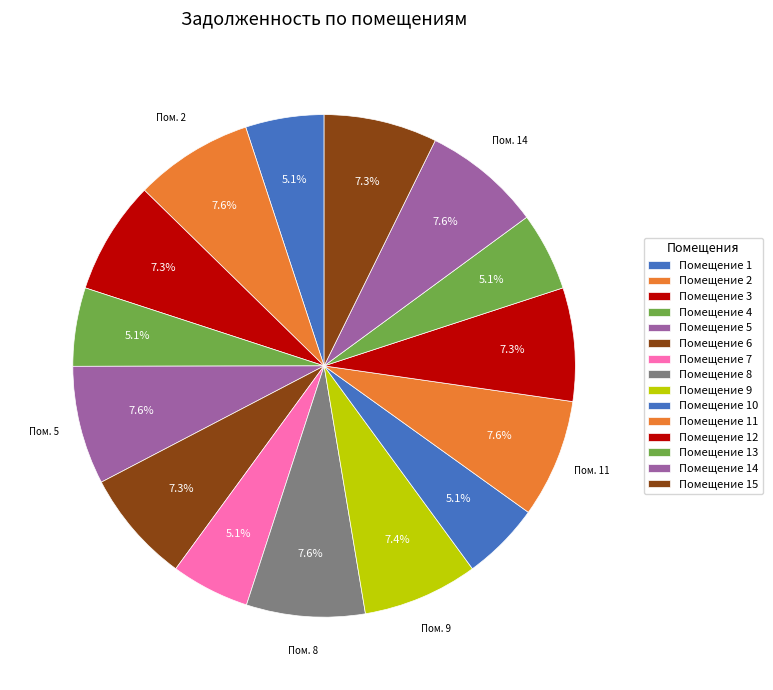

What is the largest slice in the pie chart?

2